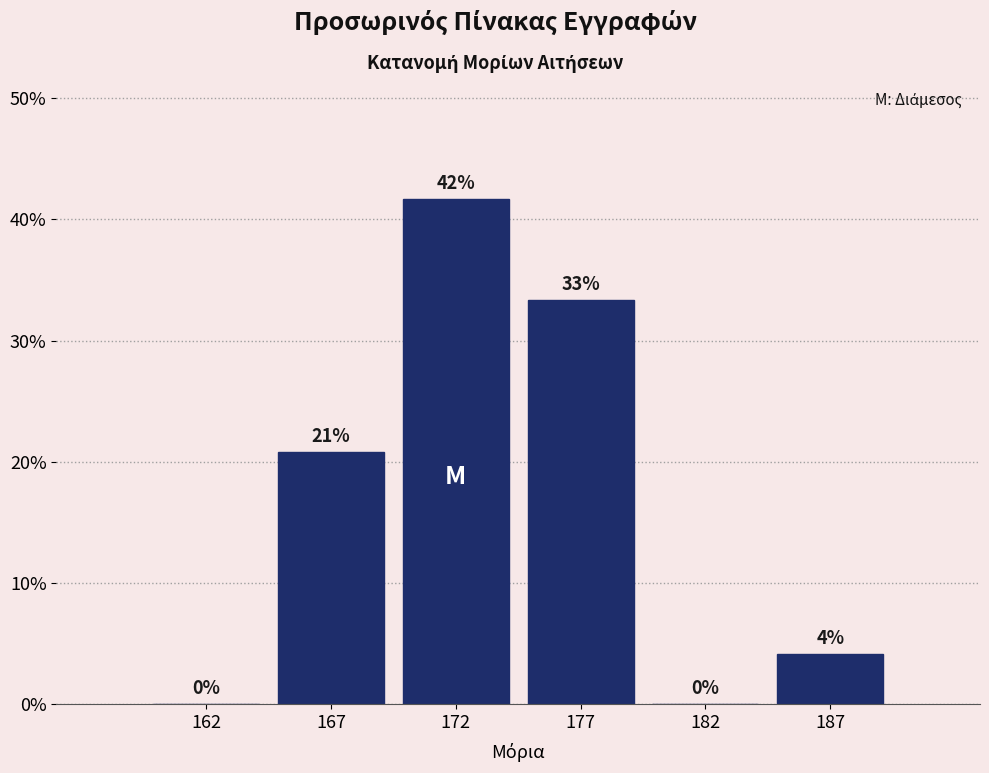

Are the bars horizontal?

No